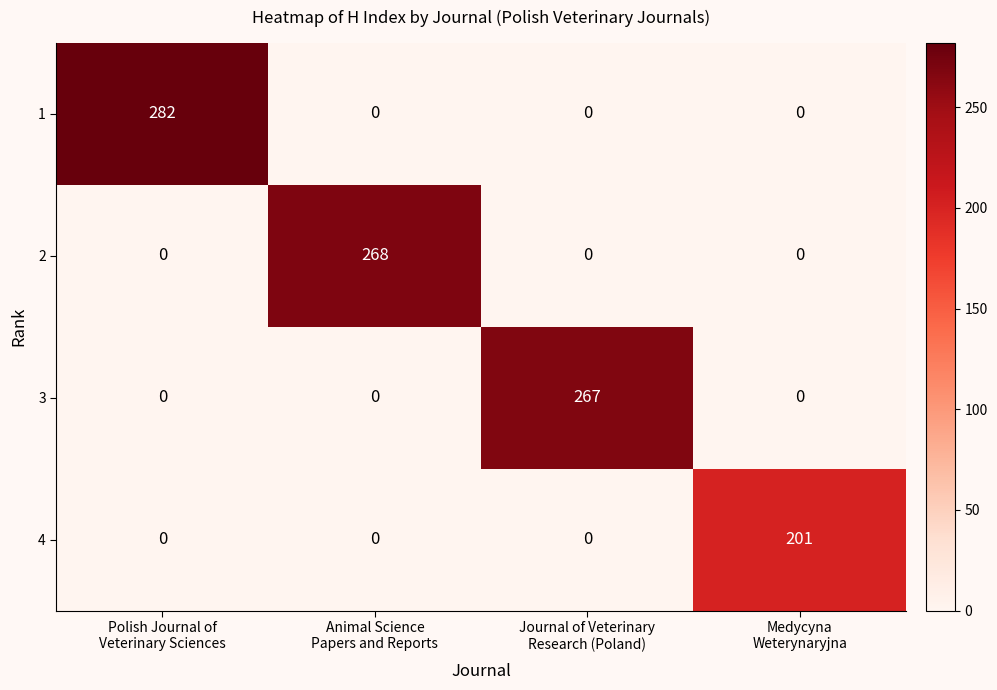

What is the sum of all 1 values?

282